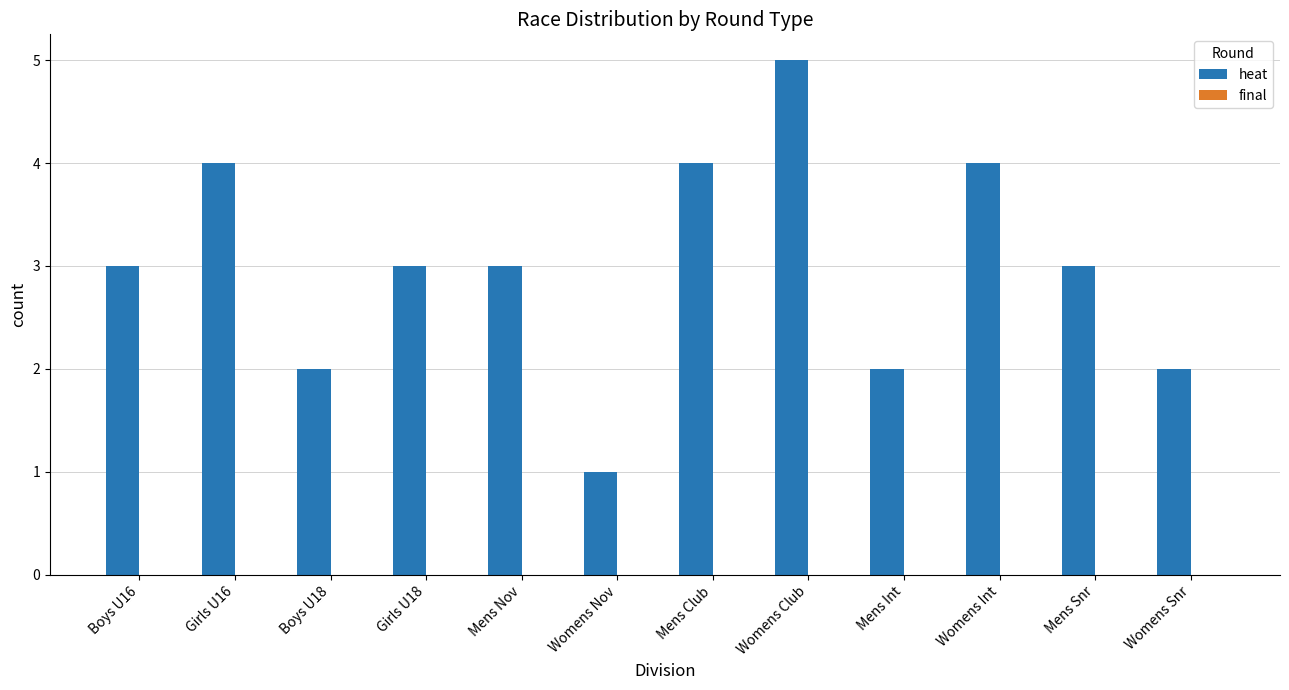

What is the label of the 10th bar from the left?

Womens Int